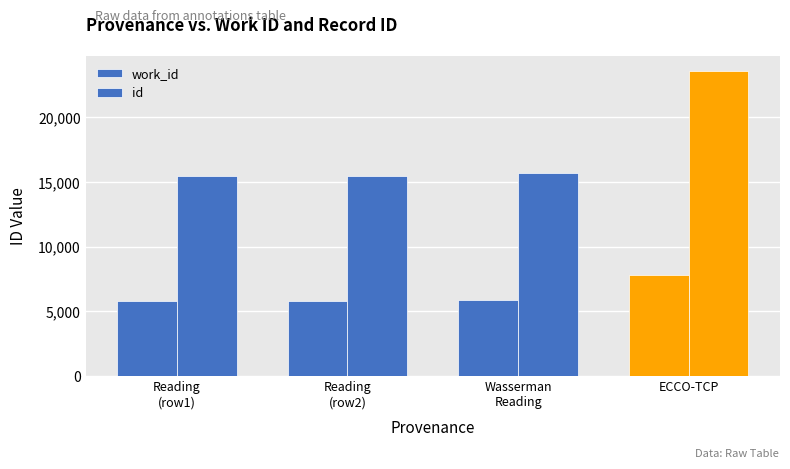

What is the greatest value displayed?

23539